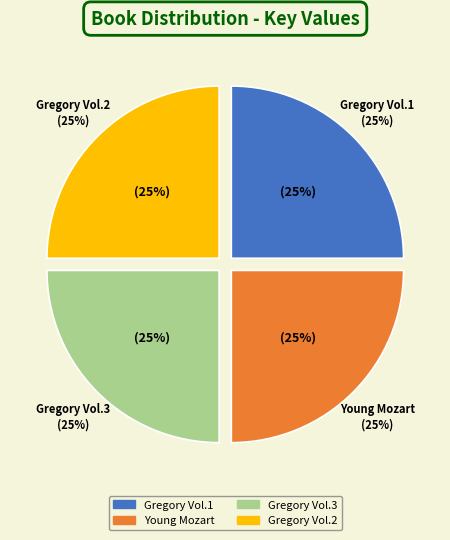

Is the sum of Gregory and the Gargoyles Vol.1 and Gregory and the Gargoyles Vol.2 greater than half?

No